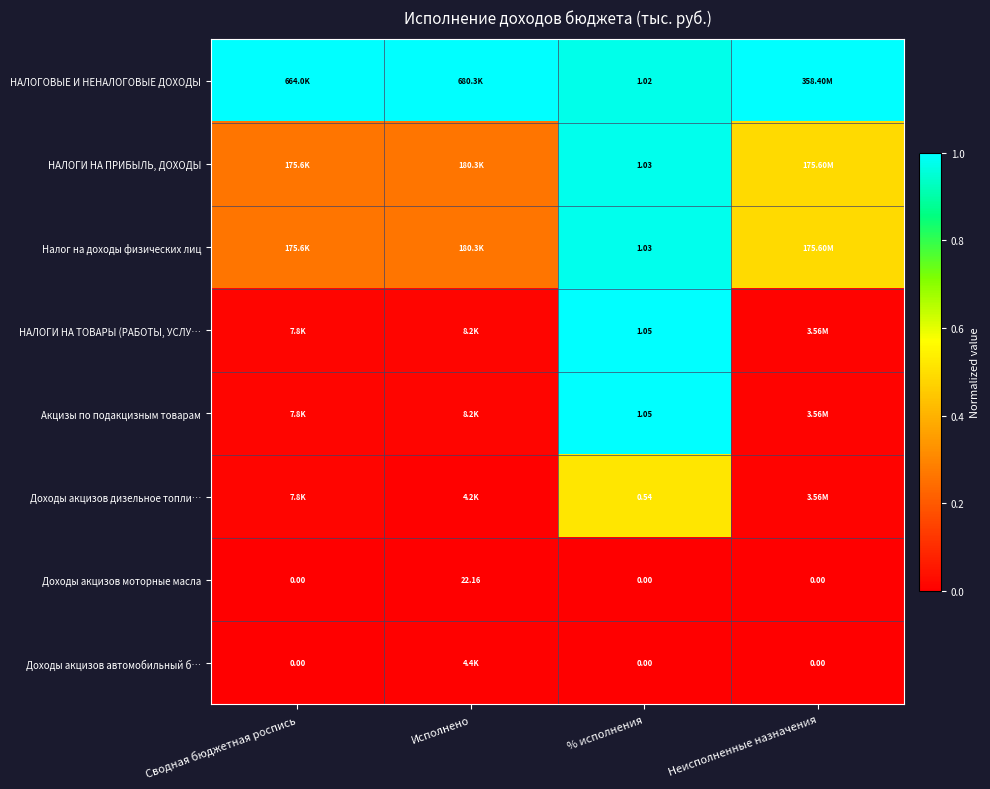

The value of Доходы акцизов моторные масла at Исполнено is 0.0. True or false?

True